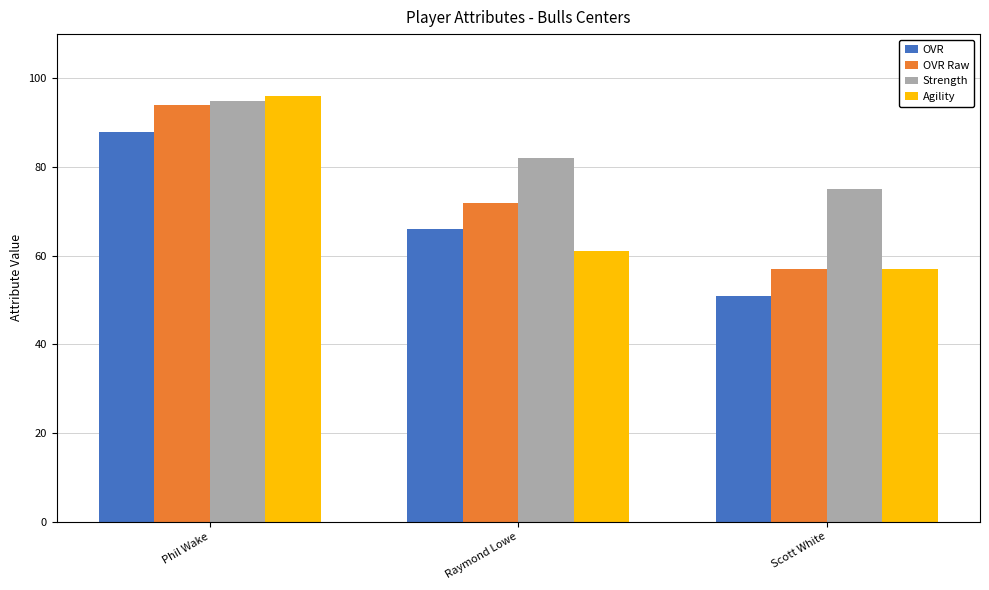

True or false: Agility has a value of 96 at Phil Wake.

True